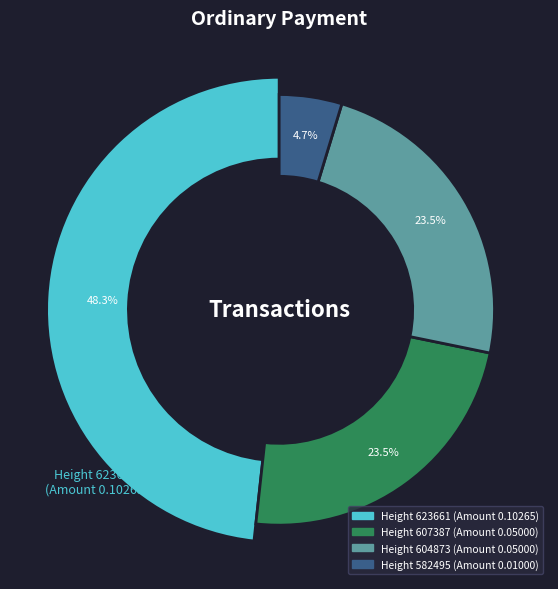

Does 604873 account for over 50% of the chart?

No